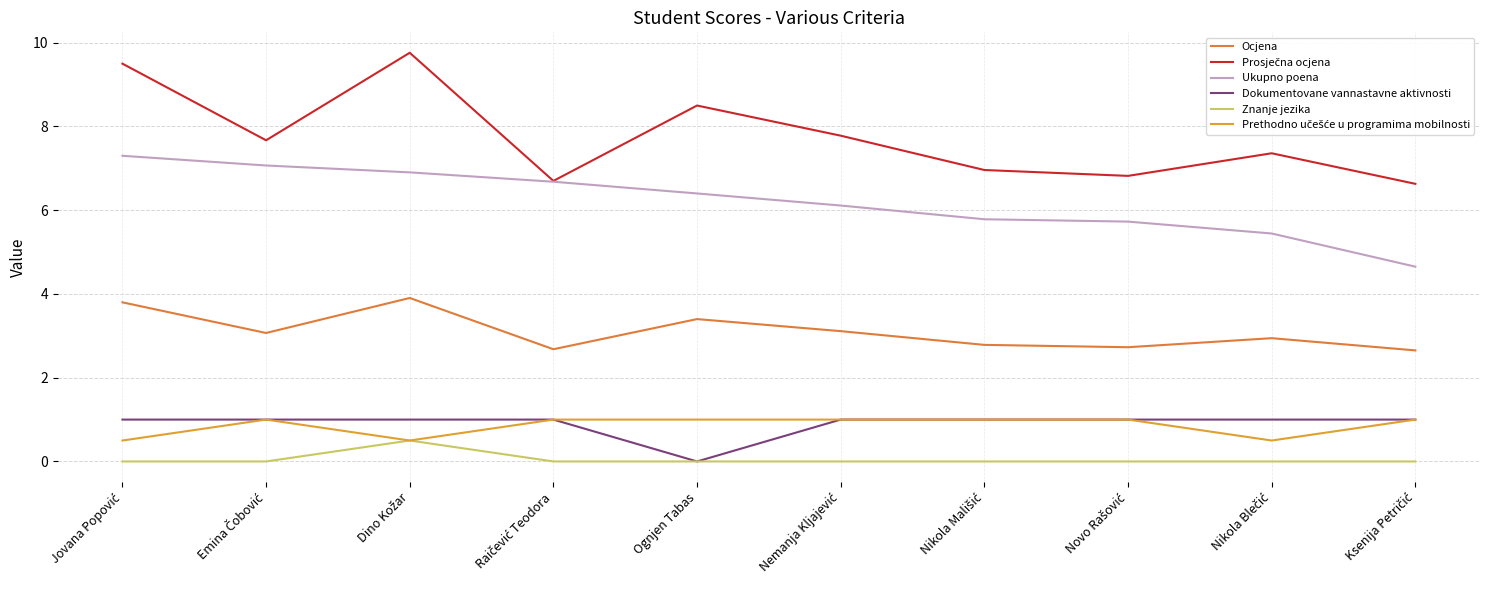

What is the difference between the maximum and minimum values in the Ocjena series?

1.3